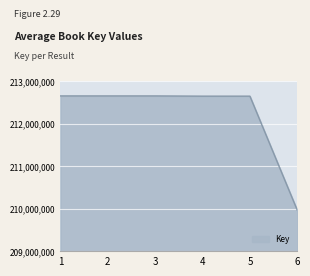

What is the ratio of the value at 2 to the value at 3?

1.0